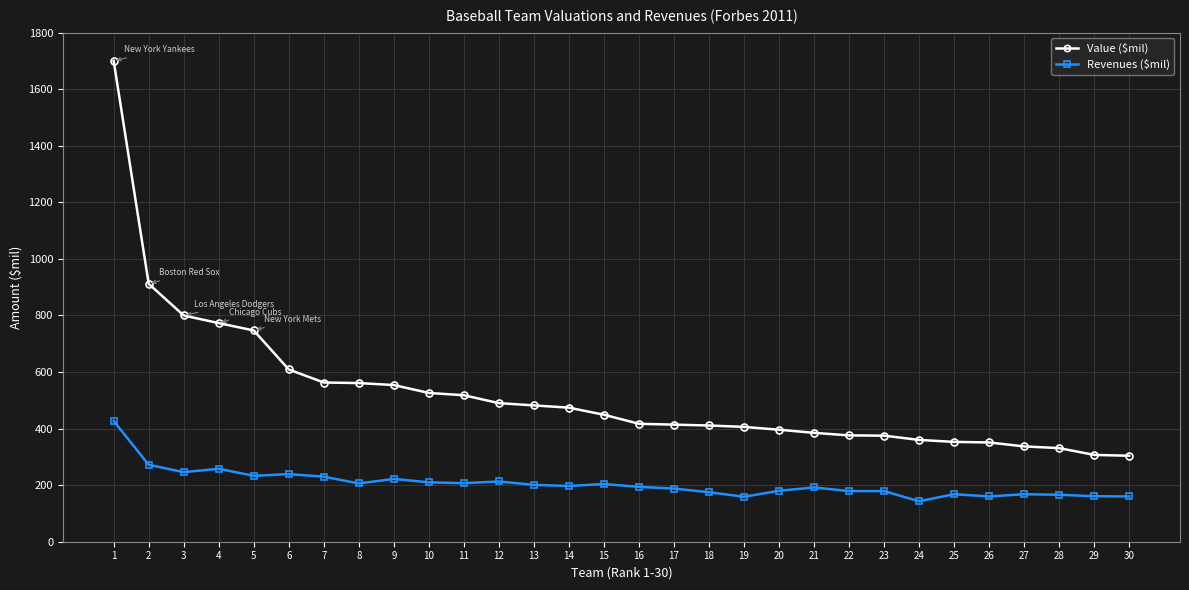

The value of Revenues ($mil) at 10 is 210. True or false?

True